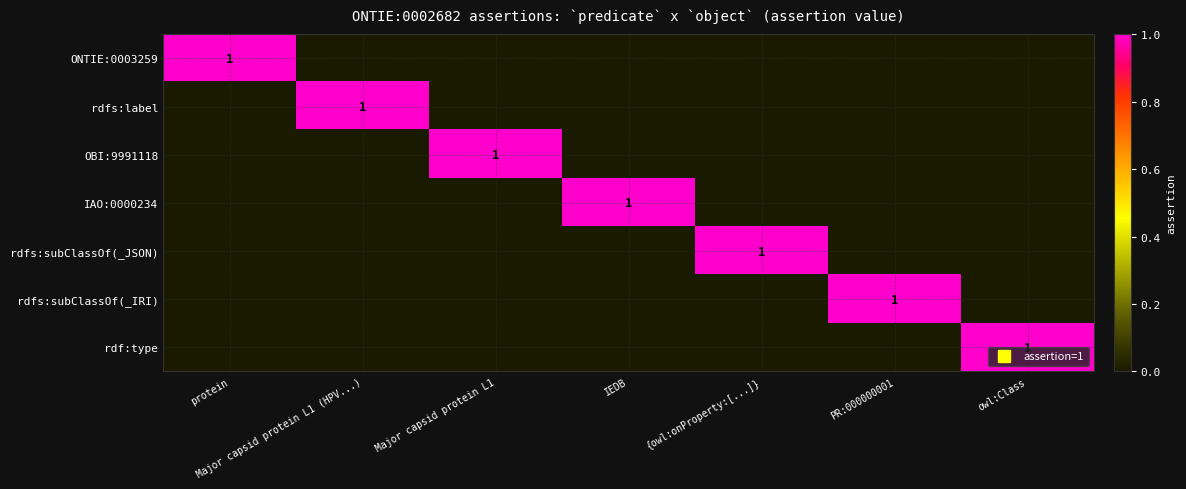

Is the value of ONTIE:0003259 at IEDB greater than the value of rdfs:subClassOf(_IRI) at protein?

No